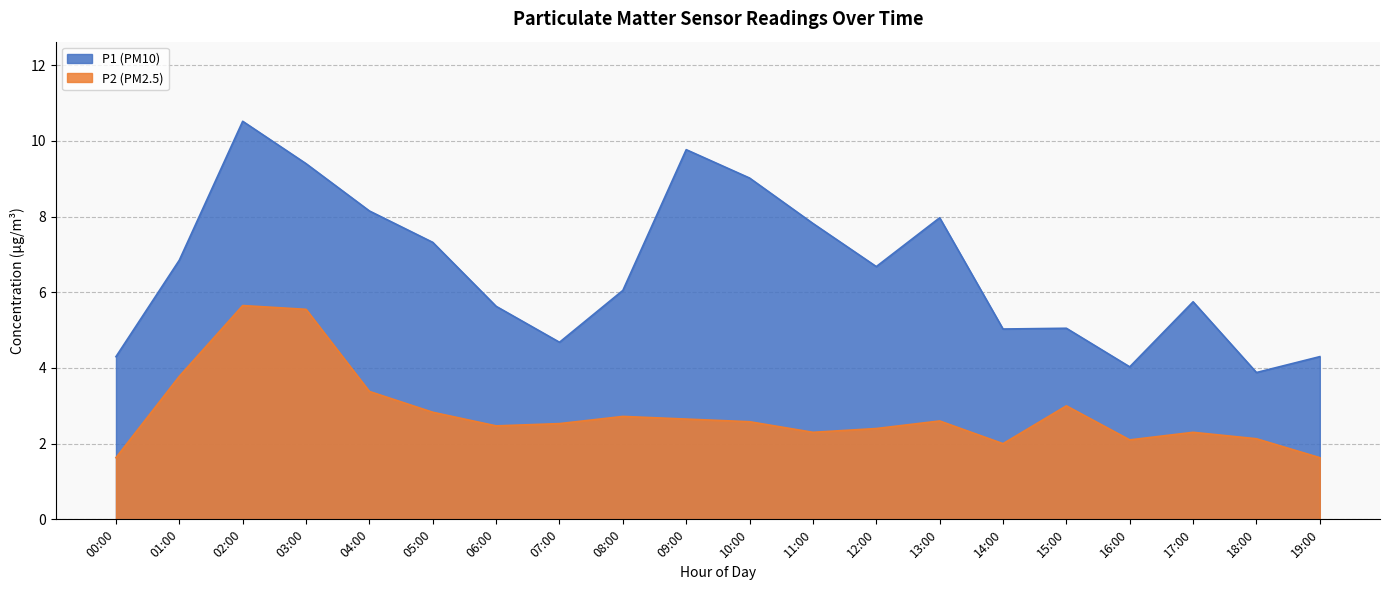

What is the smallest value displayed?

1.6